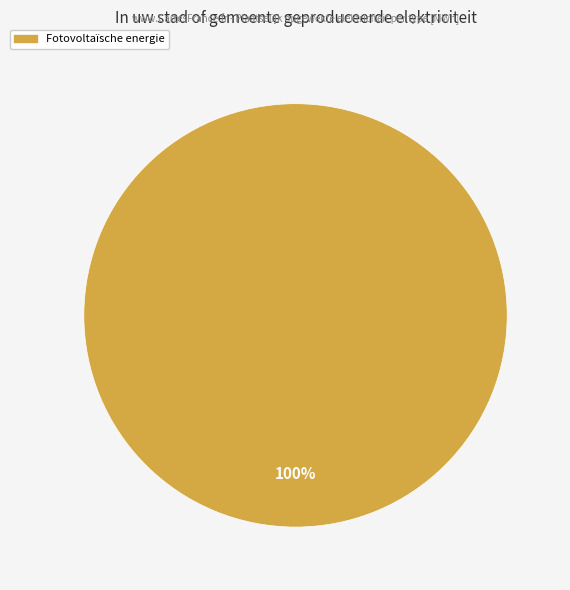

How many segments does this pie chart have?

1